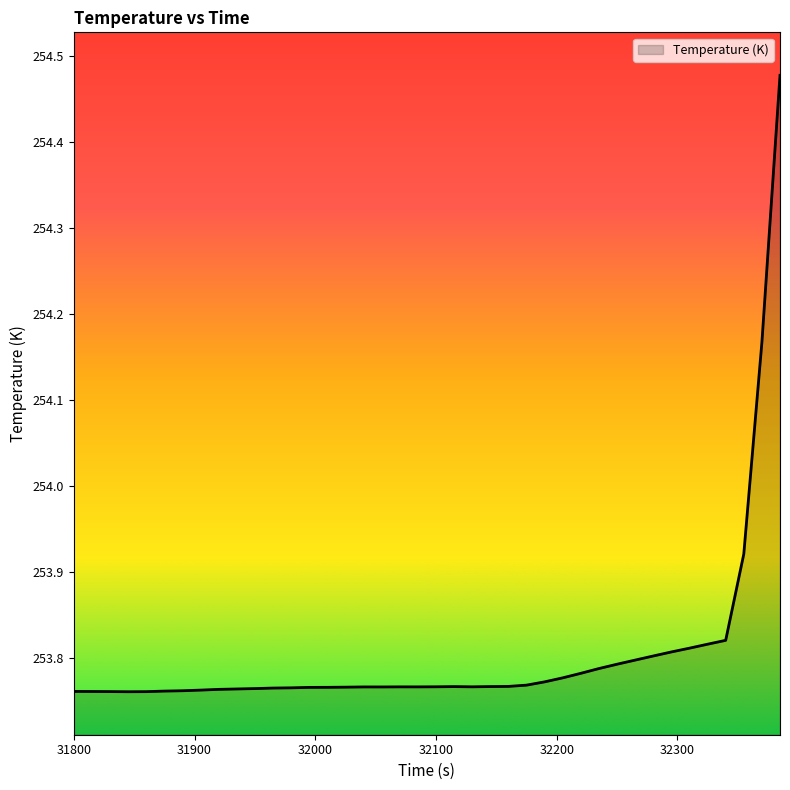

What is the difference between the maximum and minimum values?

0.7